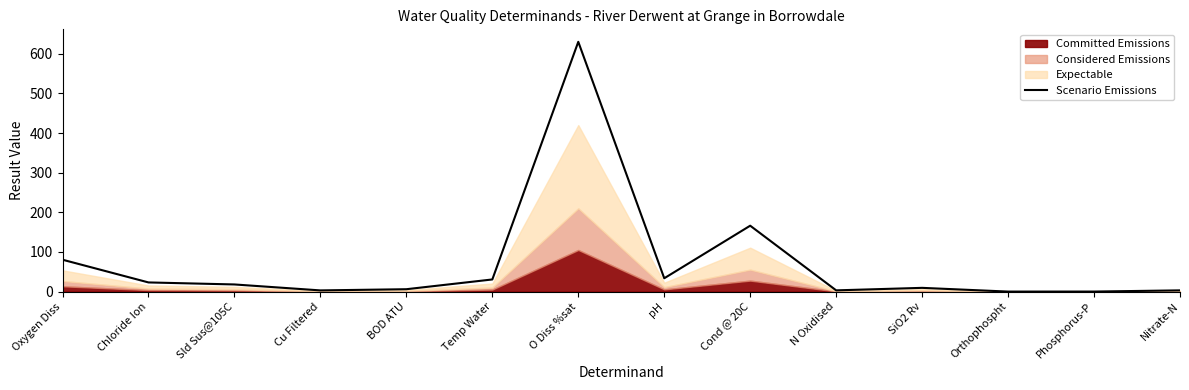

How many data points are less than 18?

7